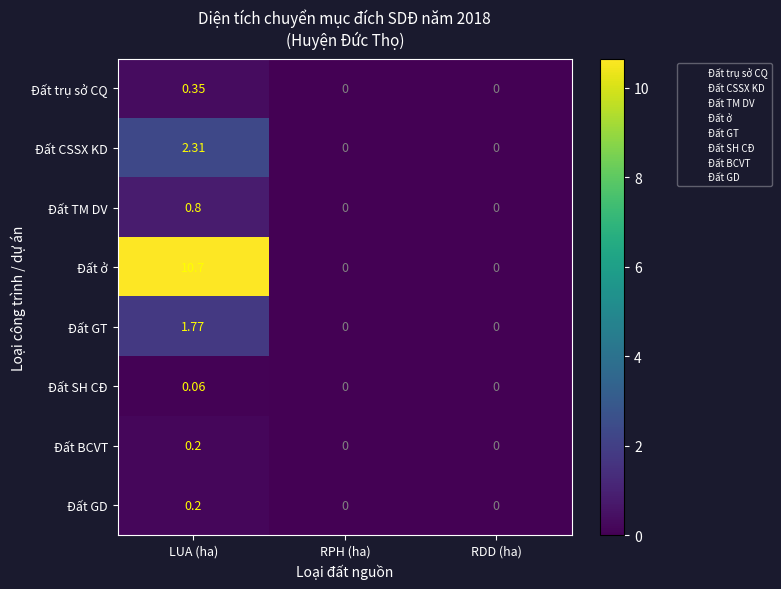

Which category has the highest value across all series?

LUA (ha)